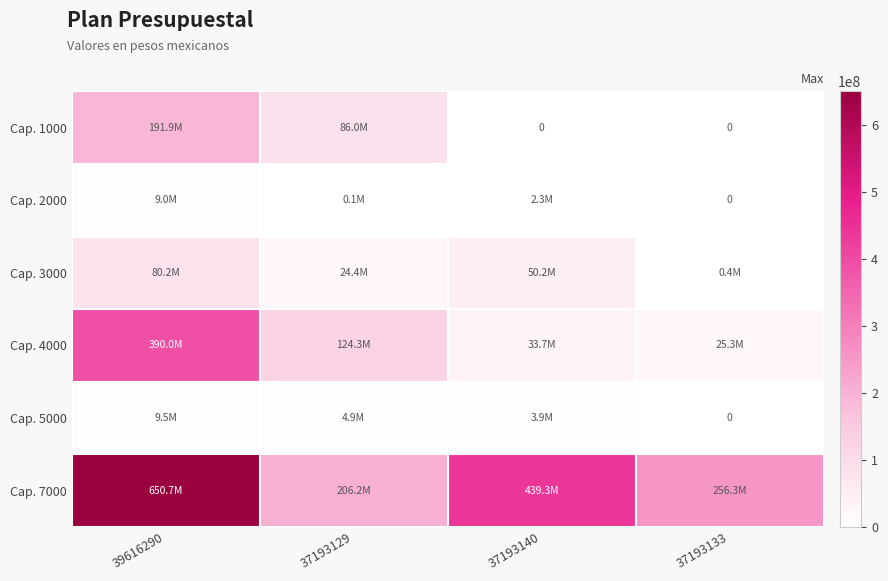

At which label does Cap. 2000 first exceed 2271385?

39616290